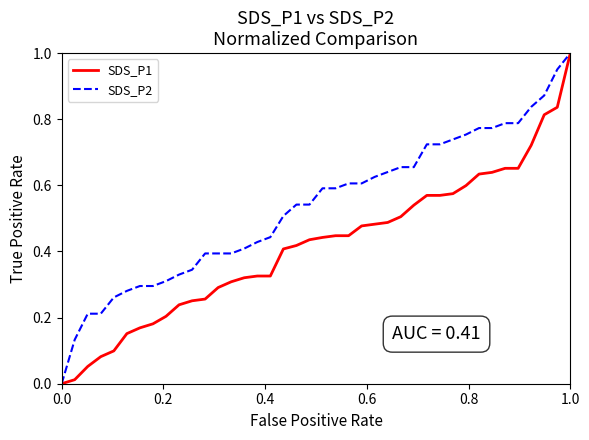

List the series in order of their overall mean, highest first.

SDS_P2, SDS_P1